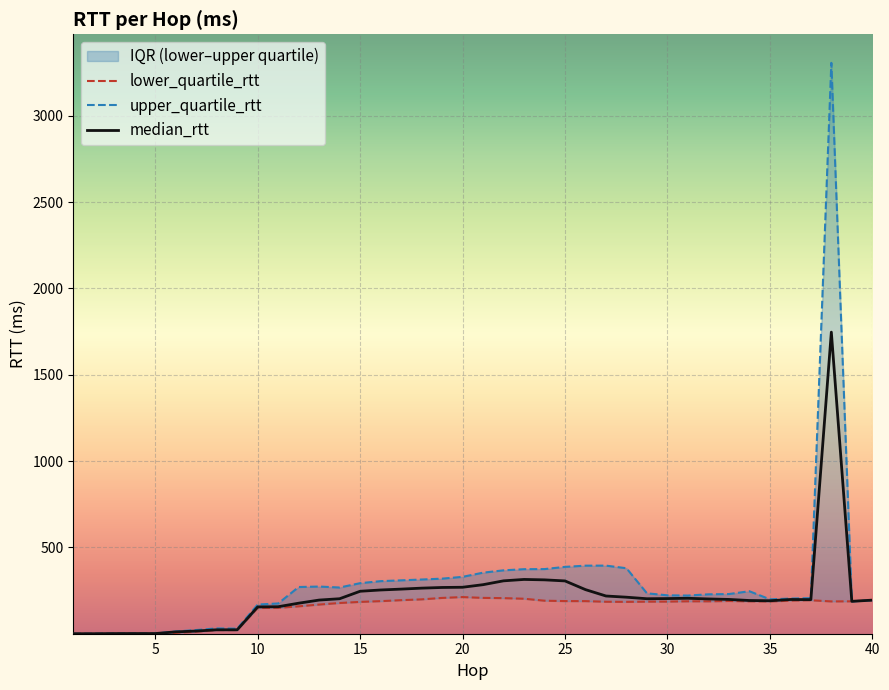

What is the spread (max minus min) of values at 0?

0.1